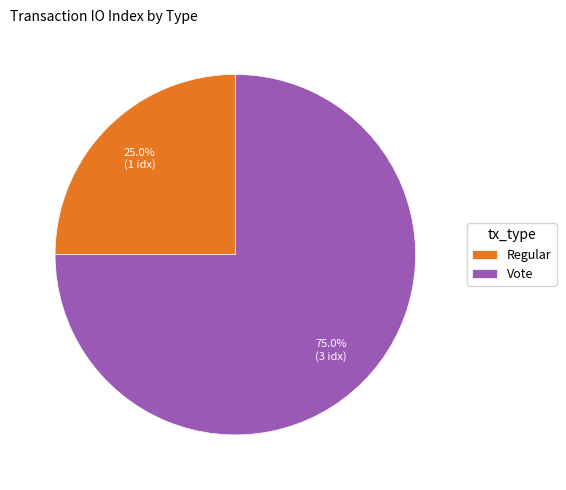

Is Regular the majority of the pie?

No